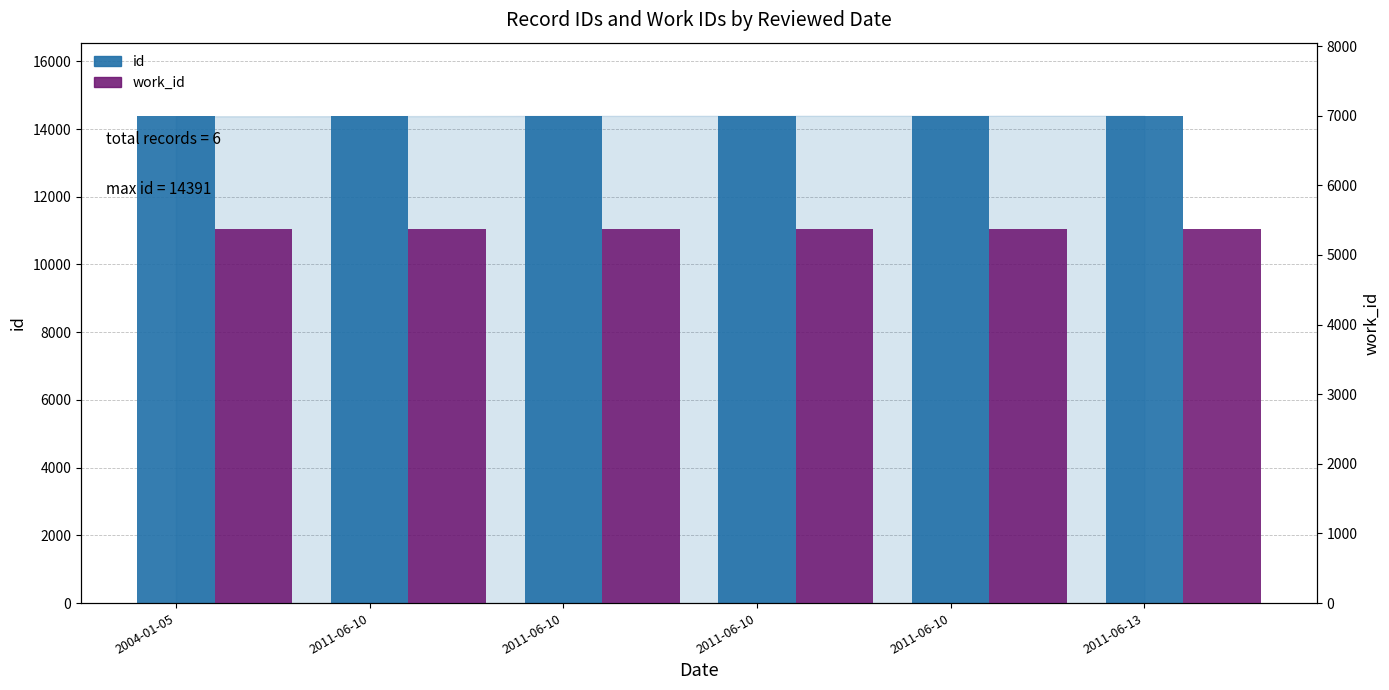

The id series shows 14379 at 2011-06-10. True or false?

True